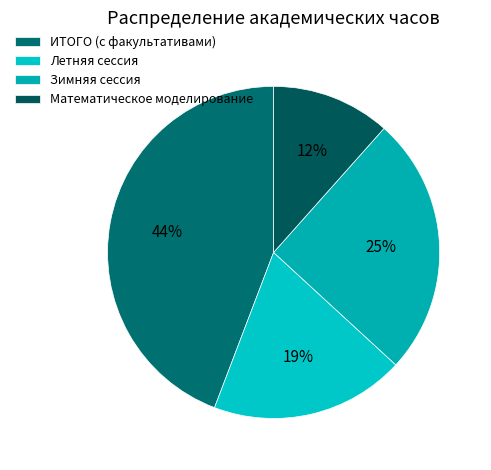

Rank the categories by value from highest to lowest.

ИТОГО (с факультативами), Зимняя сессия, Летняя сессия, Математическое моделирование